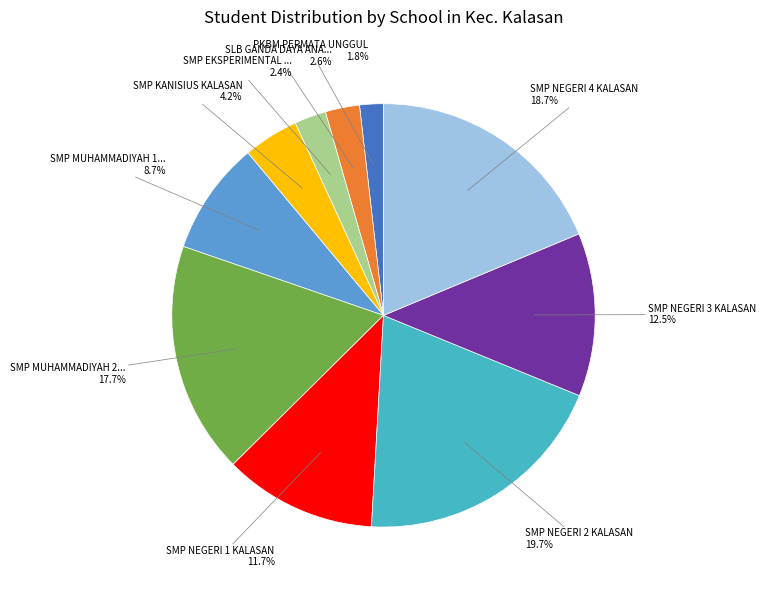

Is there a majority slice in this chart?

No